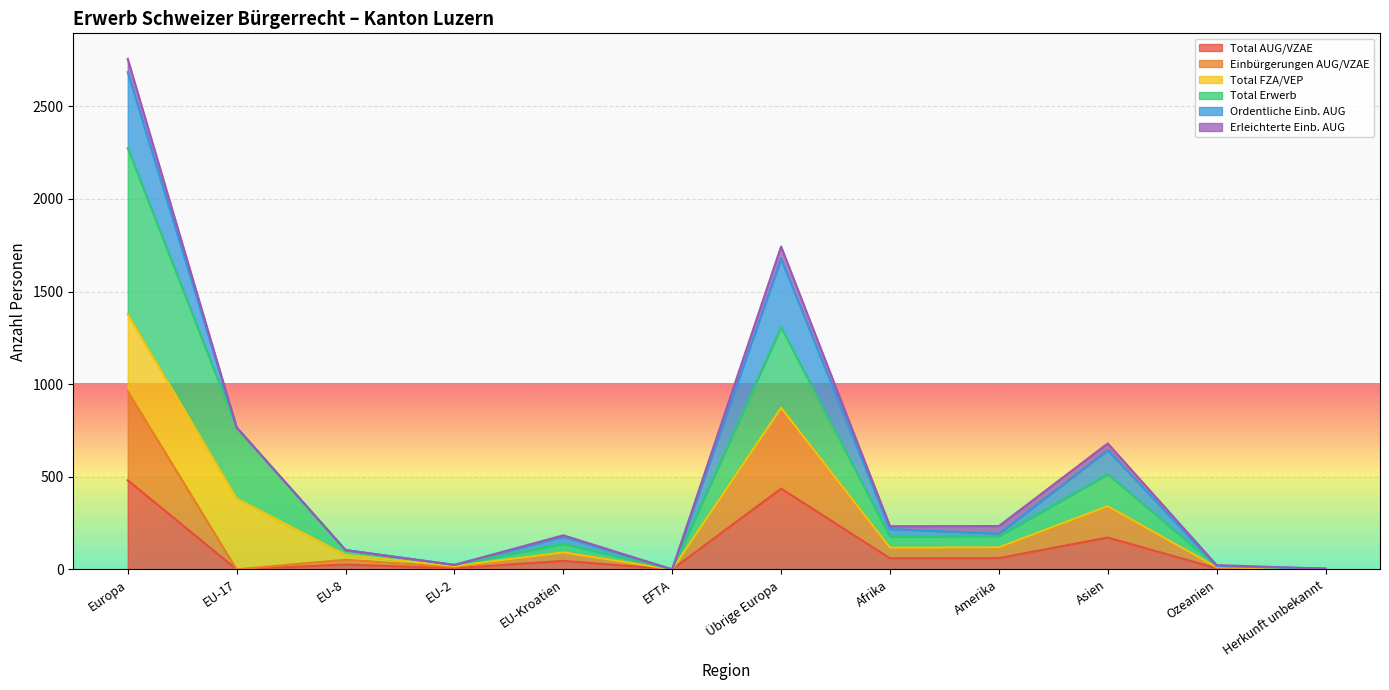

What is the total value across all series at Herkunft unbekannt?

6